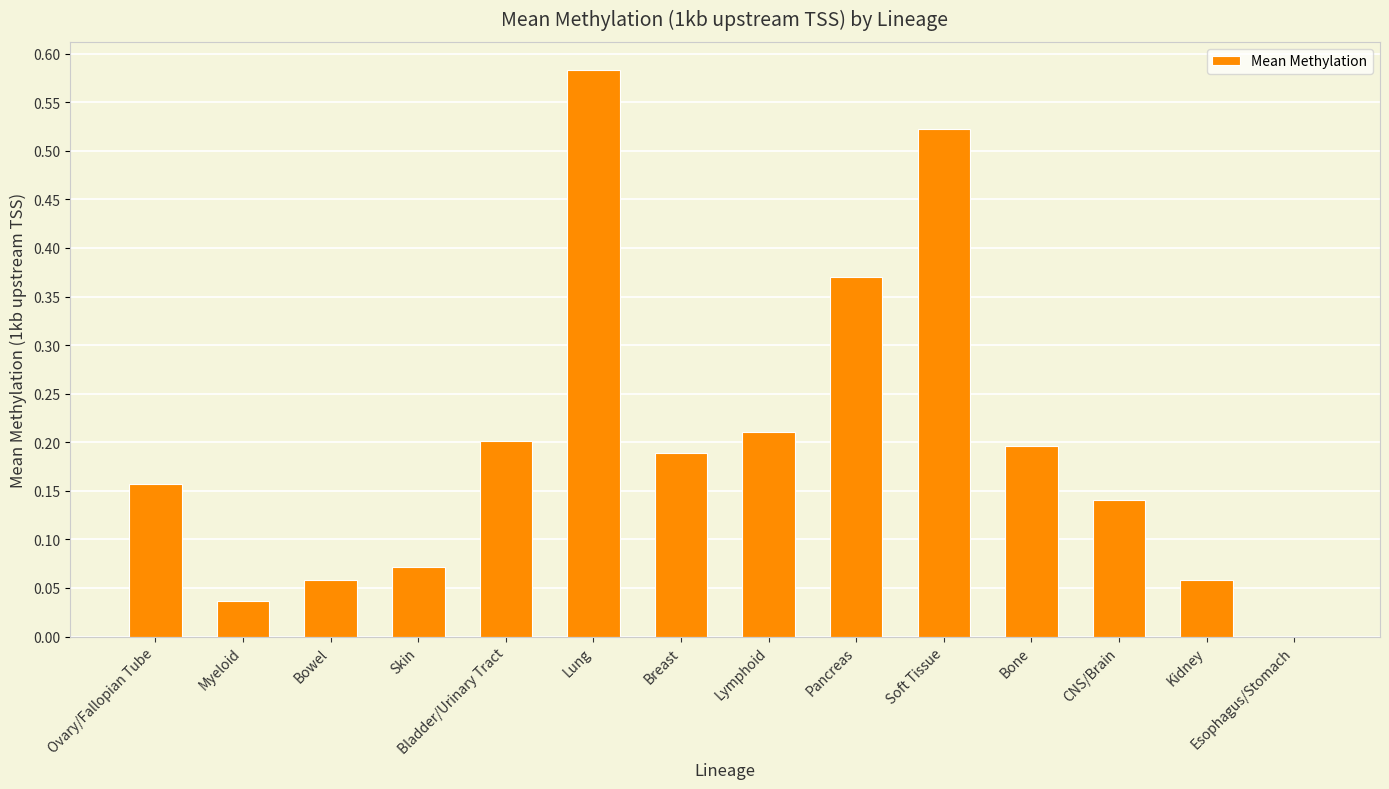

Which has a higher value, Bladder/Urinary Tract or Breast?

Bladder/Urinary Tract